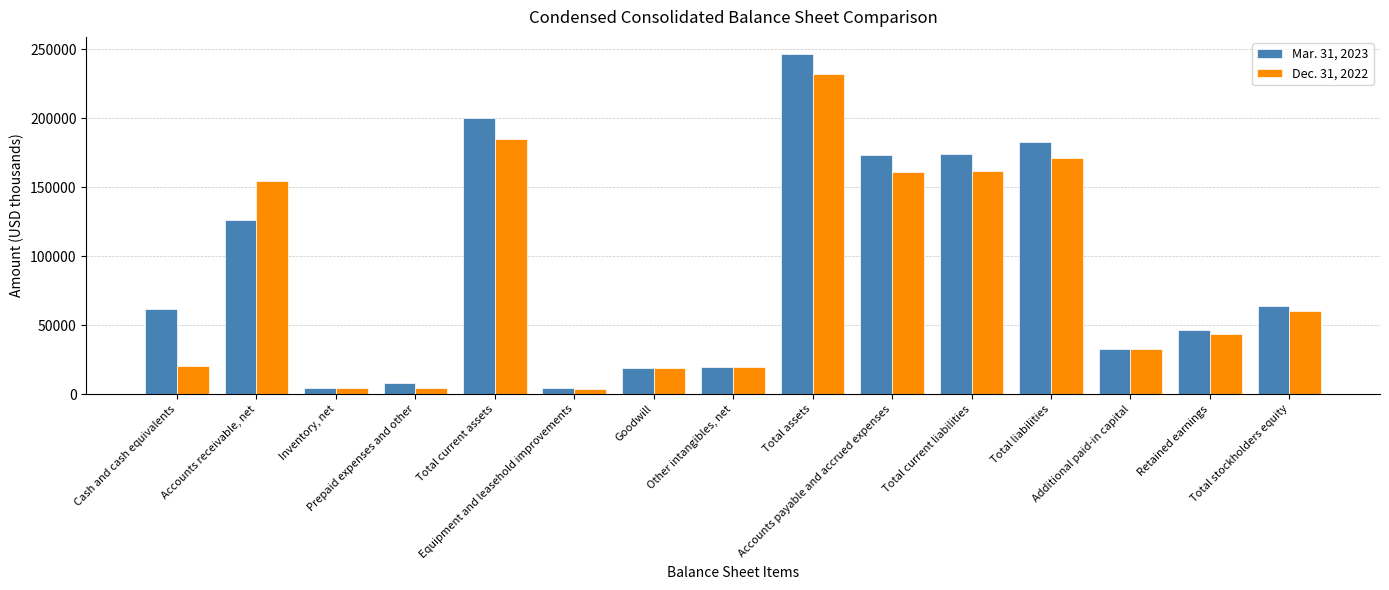

Is it true that Mar. 31, 2023 equals 4575 at Equipment and leasehold improvements?

True